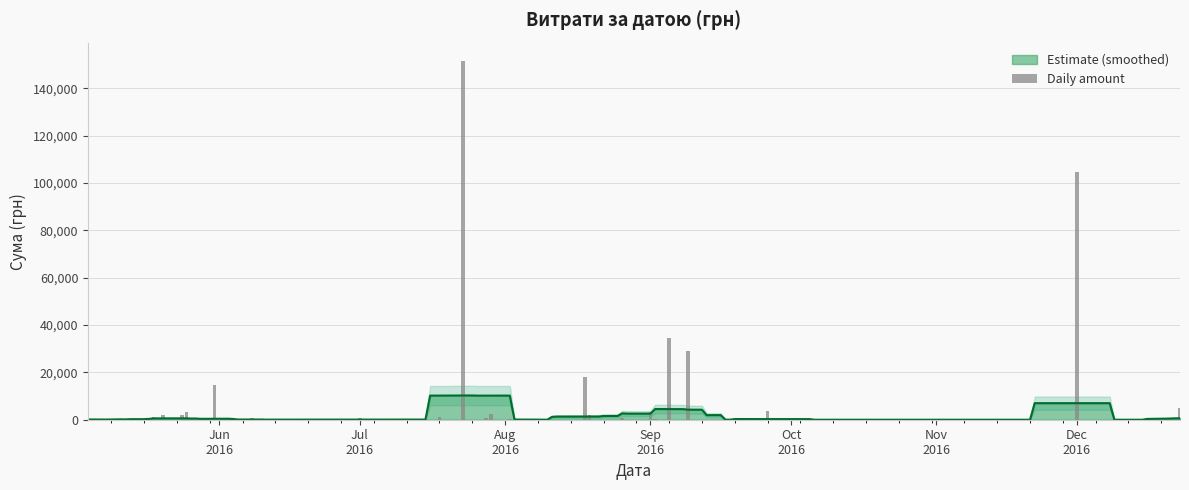

What is the average value?

13252.0